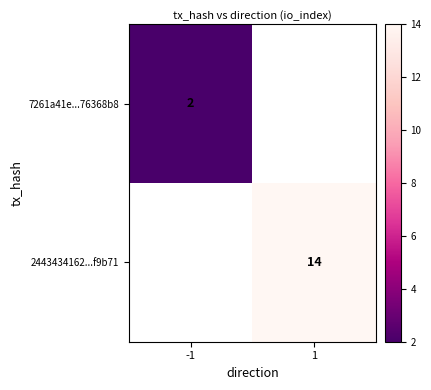

True or false: 7261a41e...76368b8 has a value of 1.2 at -1.

False